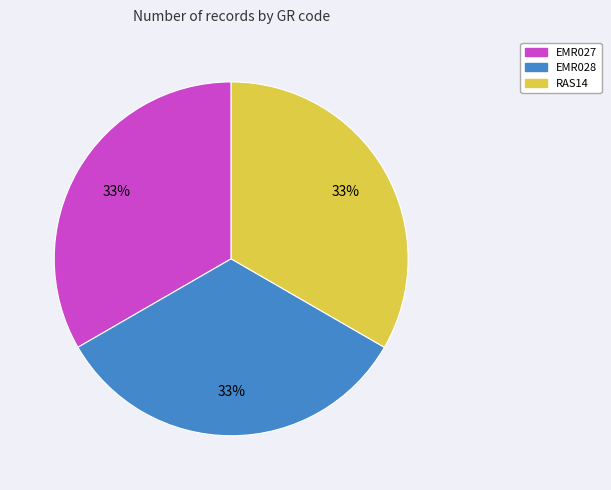

True or false: EMR028 accounts for 33% of the total.

True